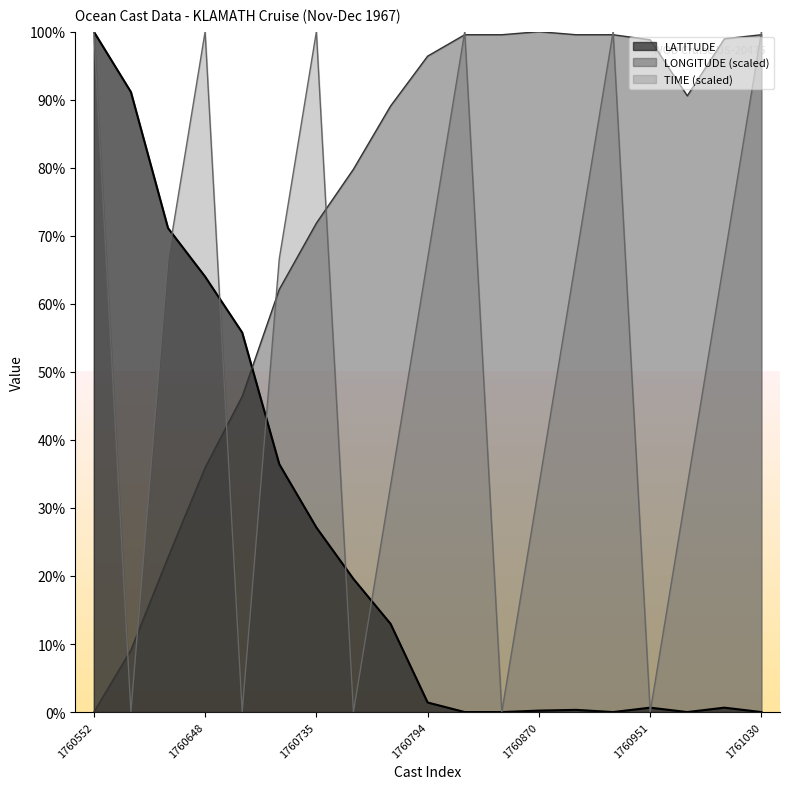

Count the TIME values in the range 0 to 100.

19